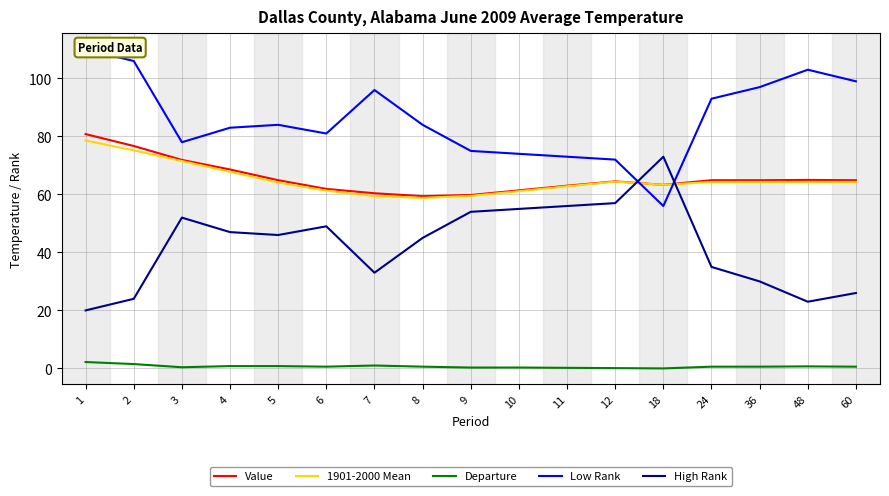

Where is the first local minimum for Departure?

3